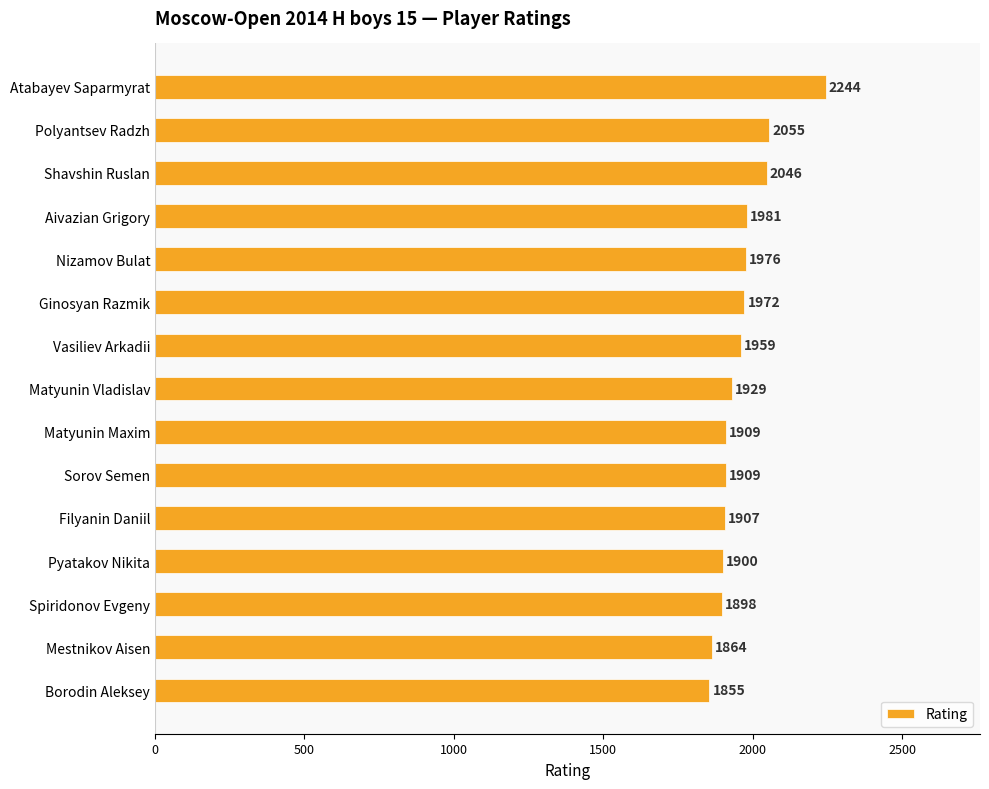

What position from the top is Vasiliev Arkadii?

7